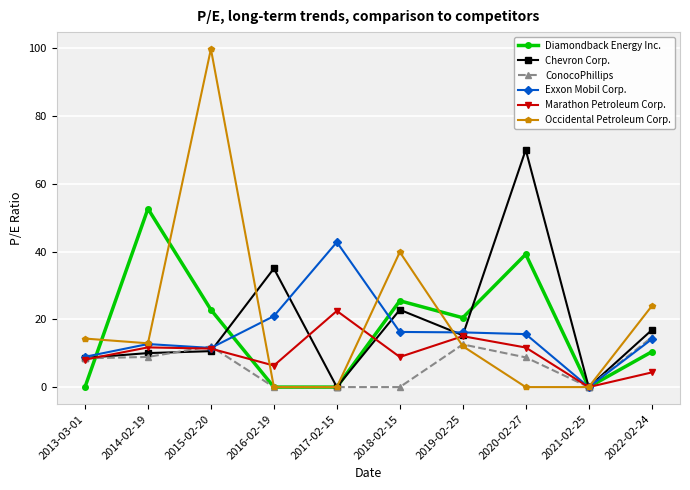

True or false: Diamondback Energy Inc. has a value of 3.6 at 2022-02-24.

False